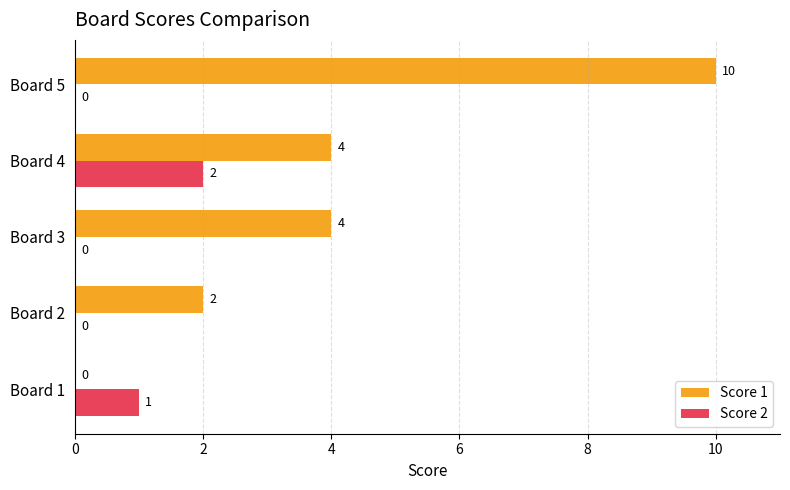

Which series changed the most between Board 1 and Board 2?

Score 1